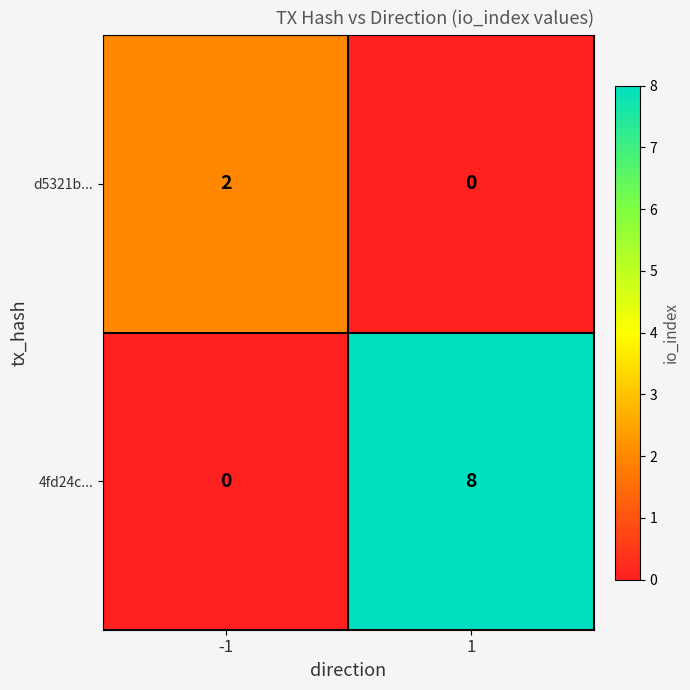

Reading left to right, transcribe all the data shown in this chart.

d5321b...: 2	0
4fd24c...: 0	8